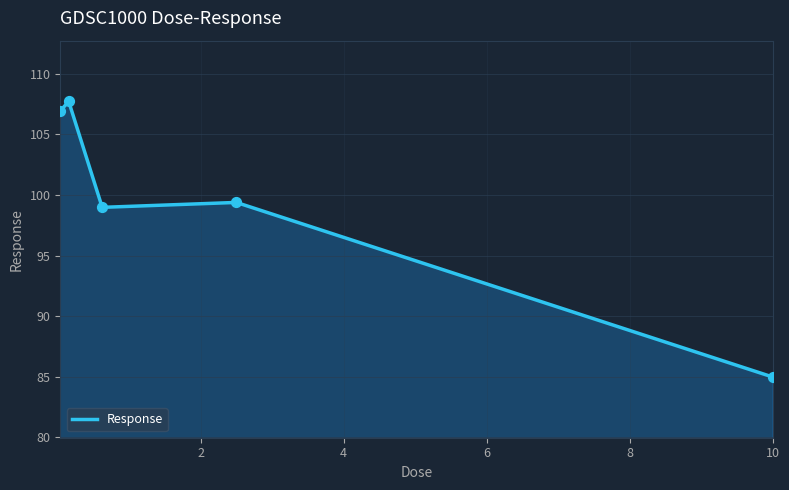

True or false: there are more than 2 points higher than both neighbors.

False